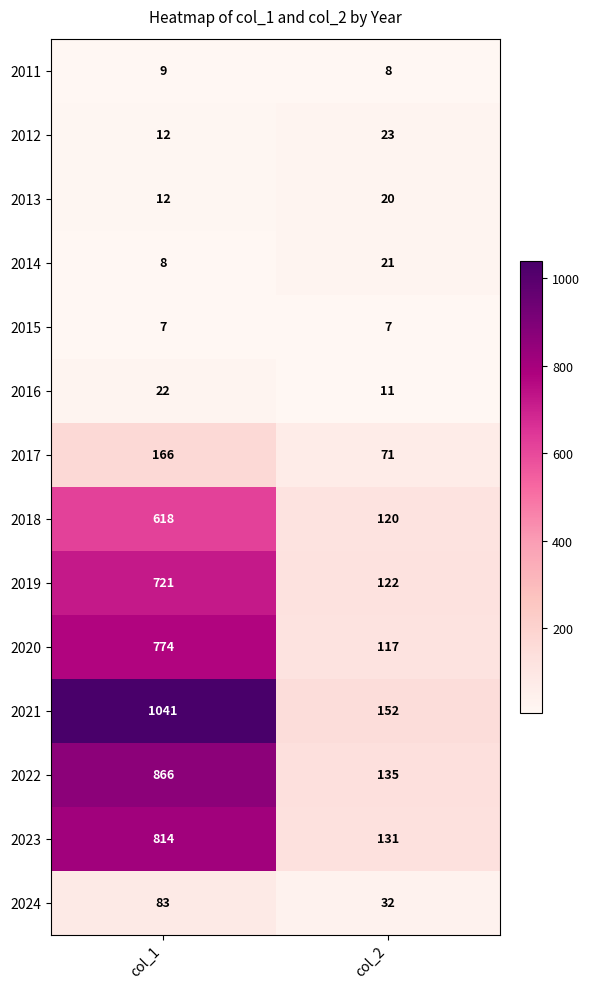

Rank the series by their maximum value, from lowest to highest.

2015, 2011, 2013, 2014, 2016, 2012, 2024, 2017, 2018, 2019, 2020, 2023, 2022, 2021